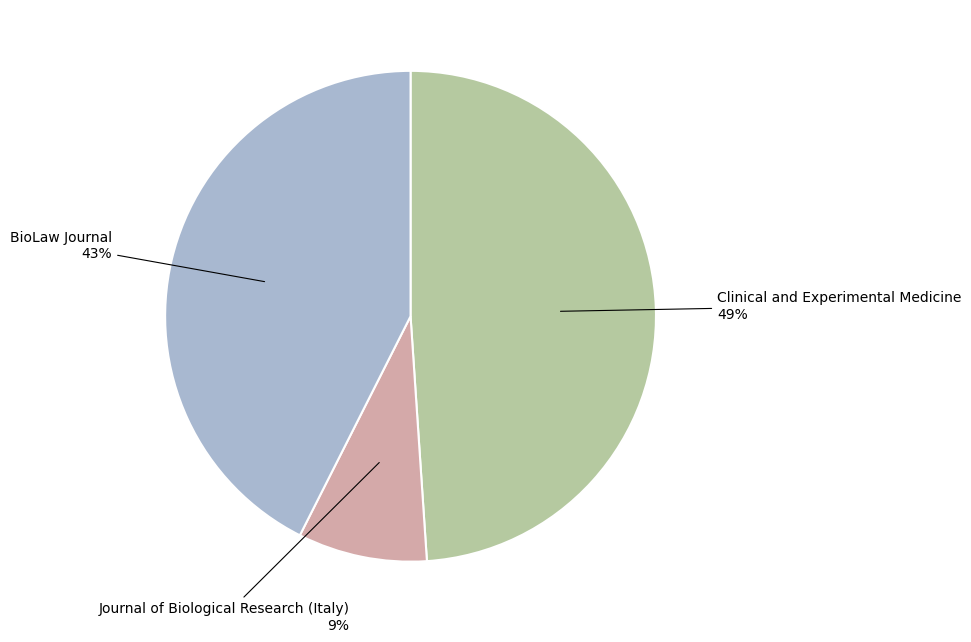

To the nearest percent, what is the average slice percentage?

33%